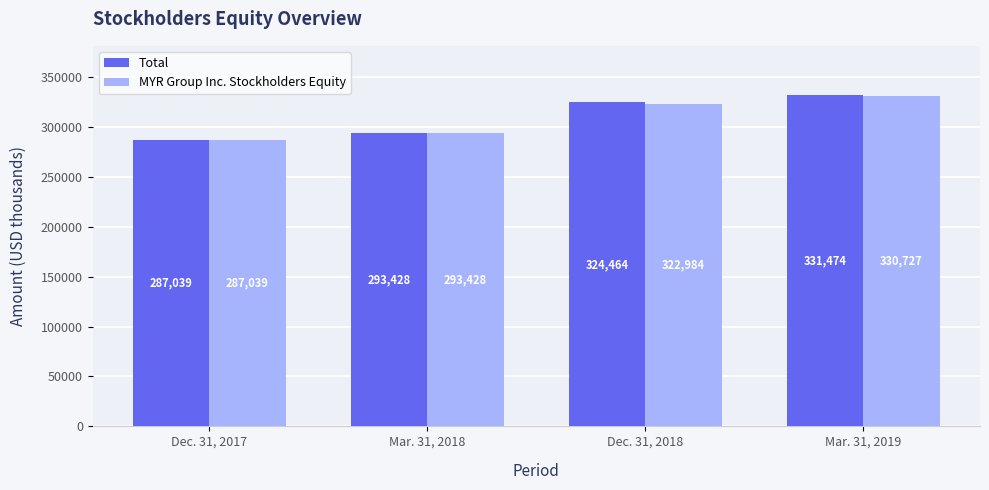

Which label corresponds to the largest value in the chart?

Mar. 31, 2019